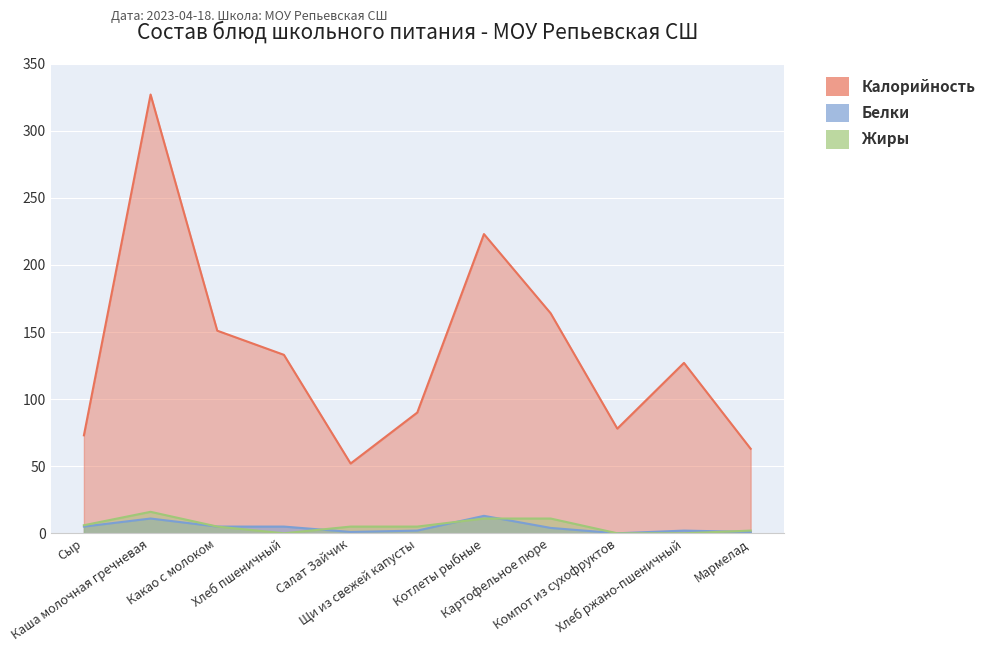

Reading left to right, transcribe all the data shown in this chart.

Калорийность: 73	327	151	133	52	90	223	164	78	127	63
Белки: 5	11	5	5	1	2	13	4	0	2	1
Жиры: 6	16	5	0	5	5	11	11	0	0	2